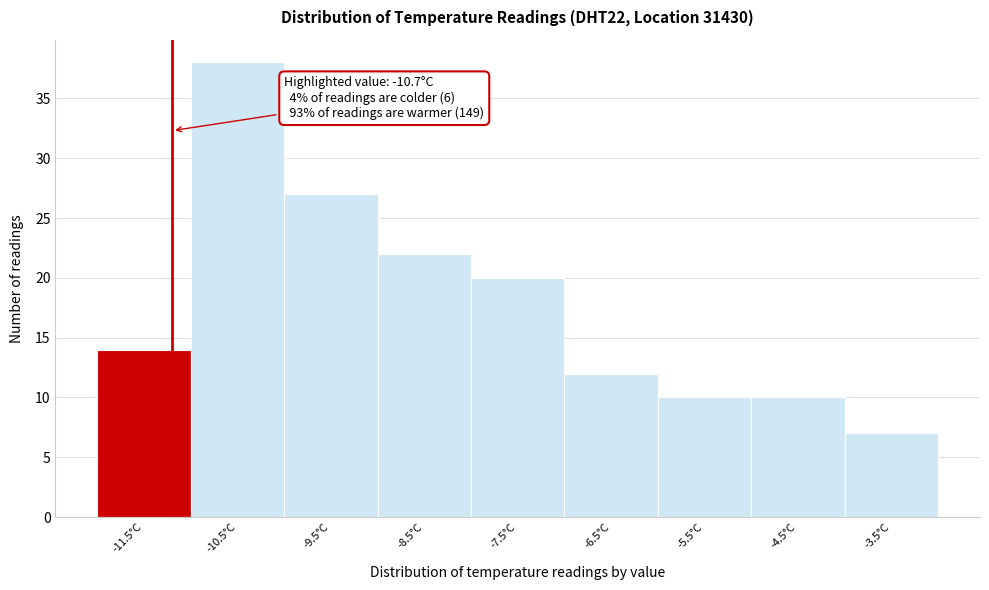

Reading right to left, what are all the values shown in this chart?

7	10	10	12	20	22	27	38	14